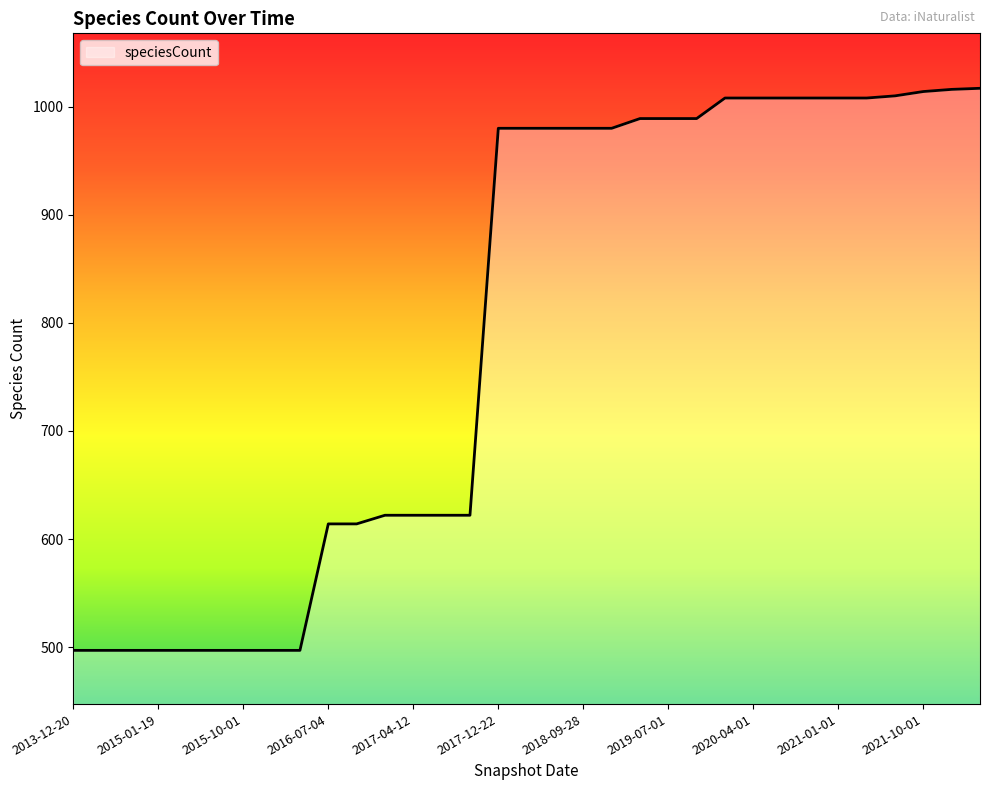

What is the maximum value shown in the chart?

1017